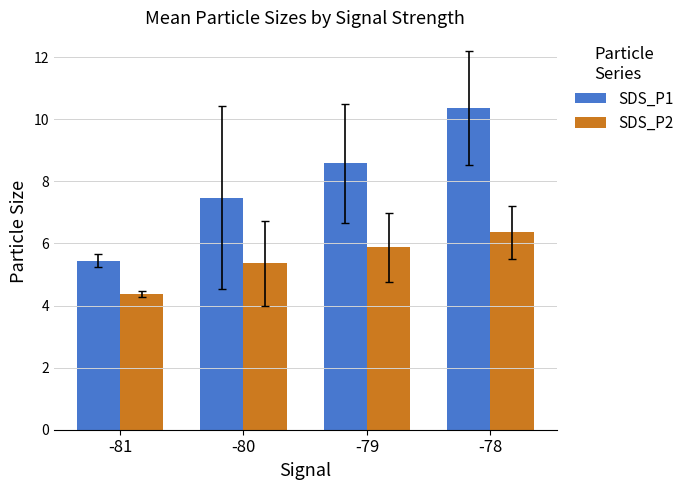

Is it true that SDS_P1 equals 7.5 at -80?

True